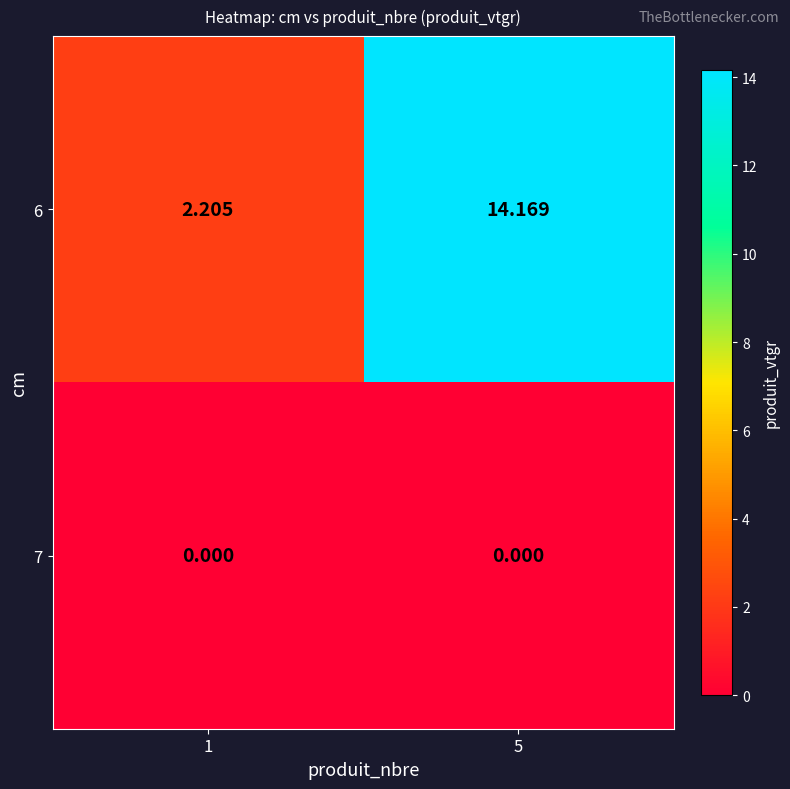

Which series has the largest range (max minus min)?

6